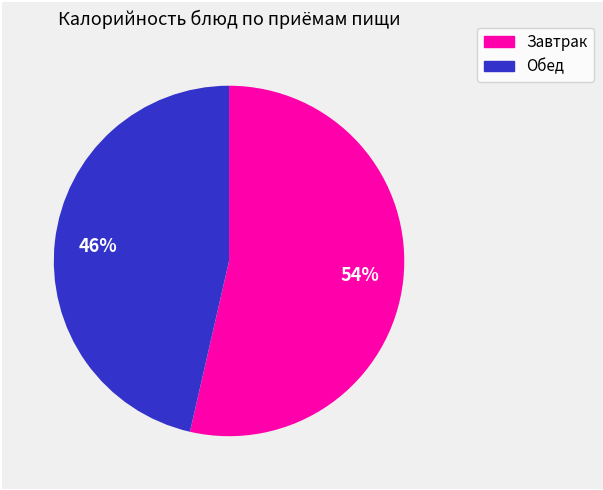

Is there a majority slice in this chart?

Yes